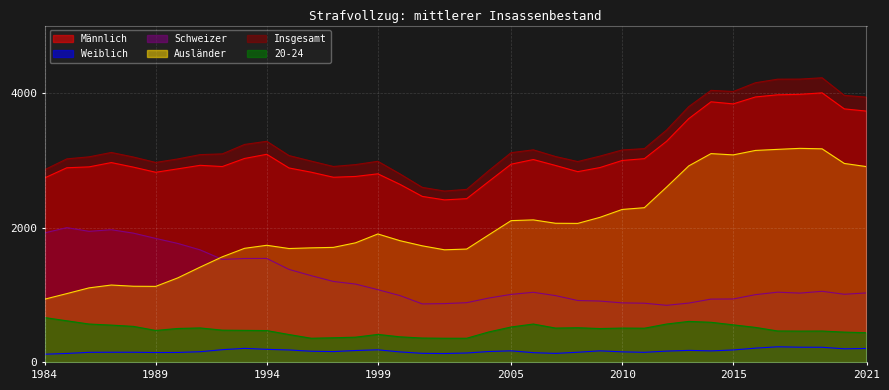

Reading left to right, what are all the values shown in this chart?

Männlich: 1984=2738	1985=2889	1986=2902	1987=2966	1988=2898	1989=2822	1990=2873	1991=2925	1992=2907	1993=3027	1994=3089	1995=2886	1996=2823	1997=2748	1998=2760	1999=2799	2000=2642	2001=2464	2002=2412	2003=2430	2004=2687	2005=2942	2006=3011	2007=2923	2008=2831	2009=2892	2010=2997	2011=3024	2012=3282	2013=3619	2014=3868	2015=3837	2016=3940	2017=3972	2018=3979	2019=4001	2020=3763	2021=3730
Weiblich: 1984=121	1985=132	1986=149	1987=150	1988=150	1989=146	1990=147	1991=158	1992=188	1993=208	1994=193	1995=184	1996=165	1997=160	1998=176	1999=186	2000=155	2001=134	2002=131	2003=139	2004=161	2005=171	2006=144	2007=133	2008=150	2009=171	2010=156	2011=149	2012=167	2013=178	2014=170	2015=184	2016=211	2017=231	2018=225	2019=224	2020=201	2021=206
Schweizer: 1984=1922	1985=2000	1986=1945	1987=1969	1988=1918	1989=1840	1990=1765	1991=1670	1992=1528	1993=1542	1994=1543	1995=1380	1996=1287	1997=1201	1998=1162	1999=1079	2000=991	2001=868	2002=872	2003=886	2004=955	2005=1009	2006=1040	2007=991	2008=918	2009=910	2010=883	2011=878	2012=847	2013=880	2014=939	2015=941	2016=1005	2017=1042	2018=1028	2019=1055	2020=1011	2021=1031
Ausländer: 1984=938	1985=1021	1986=1106	1987=1148	1988=1130	1989=1128	1990=1255	1991=1414	1992=1567	1993=1693	1994=1738	1995=1690	1996=1700	1997=1707	1998=1775	1999=1906	2000=1806	2001=1730	2002=1671	2003=1682	2004=1894	2005=2104	2006=2115	2007=2065	2008=2063	2009=2153	2010=2270	2011=2296	2012=2602	2013=2917	2014=3099	2015=3080	2016=3146	2017=3162	2018=3177	2019=3170	2020=2953	2021=2906
Insgesamt: 1984=2860	1985=3021	1986=3051	1987=3116	1988=3048	1989=2968	1990=3020	1991=3084	1992=3095	1993=3235	1994=3282	1995=3070	1996=2988	1997=2908	1998=2936	1999=2985	2000=2797	2001=2598	2002=2543	2003=2568	2004=2848	2005=3113	2006=3155	2007=3056	2008=2981	2009=3062	2010=3153	2011=3173	2012=3449	2013=3797	2014=4038	2015=4021	2016=4151	2017=4204	2018=4205	2019=4225	2020=3964	2021=3937
20-24: 1984=665	1985=617	1986=569	1987=553	1988=534	1989=474	1990=503	1991=511	1992=478	1993=475	1994=472	1995=413	1996=358	1997=365	1998=374	1999=415	2000=379	2001=361	2002=358	2003=358	2004=452	2005=525	2006=569	2007=509	2008=514	2009=502	2010=509	2011=507	2012=569	2013=608	2014=595	2015=557	2016=519	2017=466	2018=464	2019=465	2020=449	2021=440